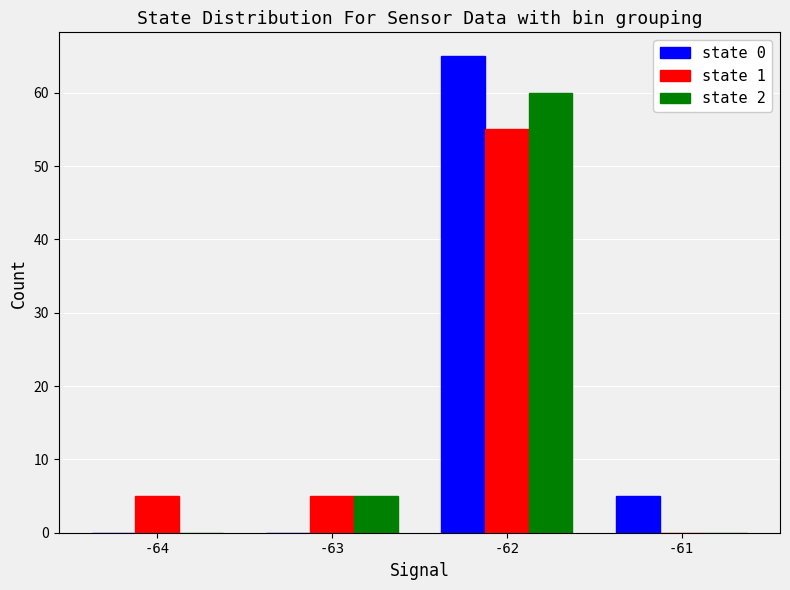

Reading right to left, extract all data points from this chart.

state 0: -61=5	-62=65	-63=0	-64=0
state 1: -61=0	-62=55	-63=5	-64=5
state 2: -61=0	-62=60	-63=5	-64=0